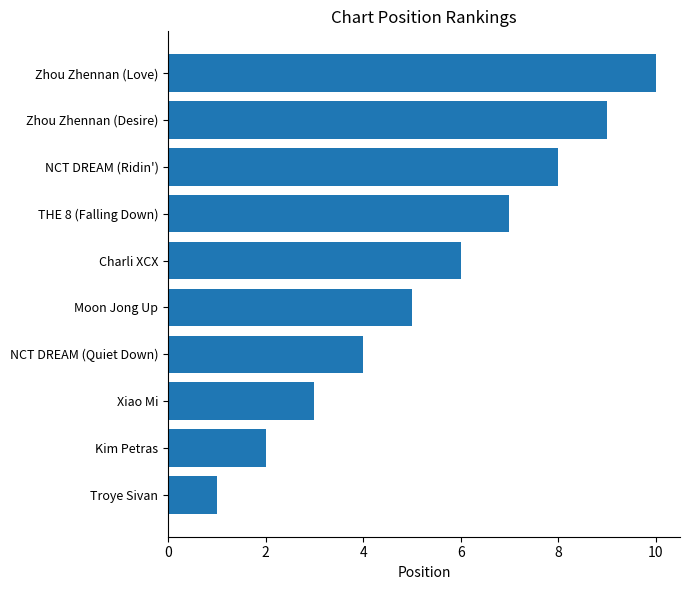

How many bars are there in total?

10